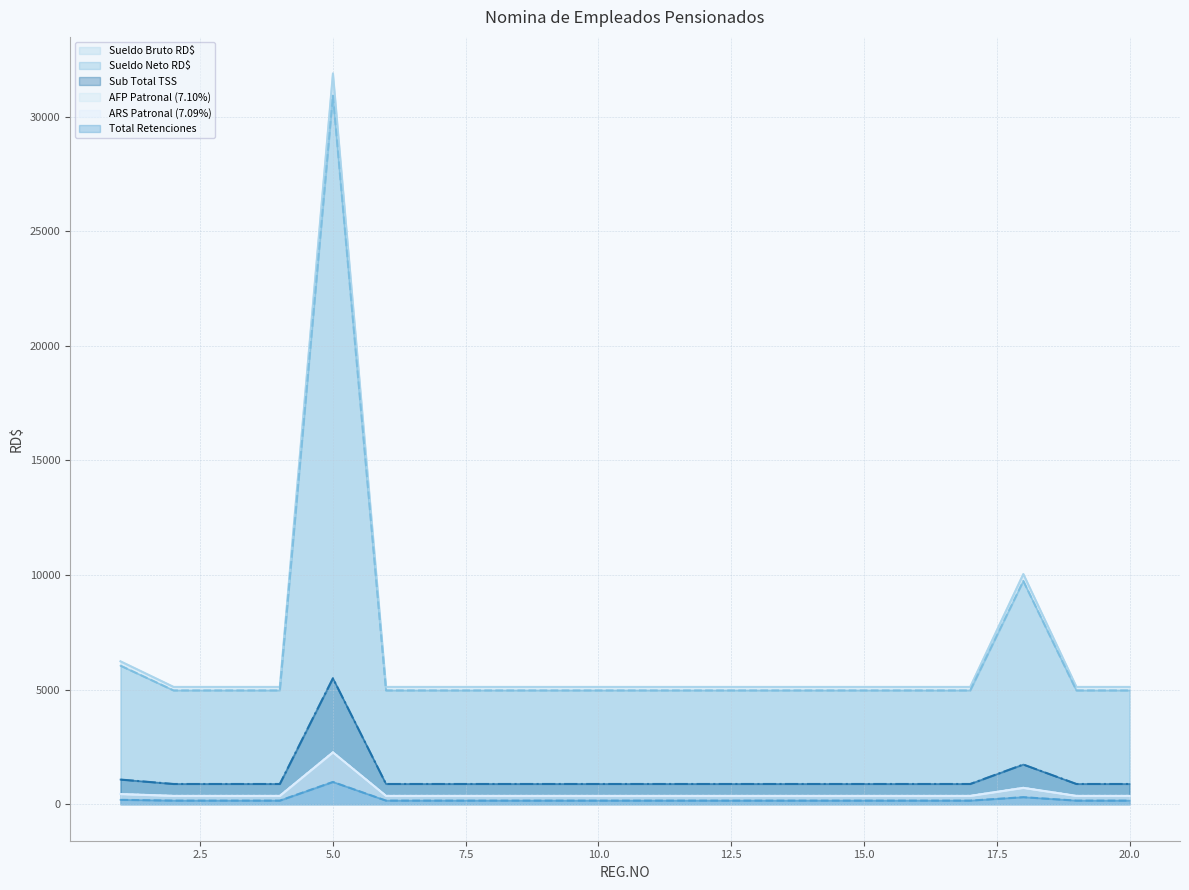

How many distinct data groups are displayed?

6